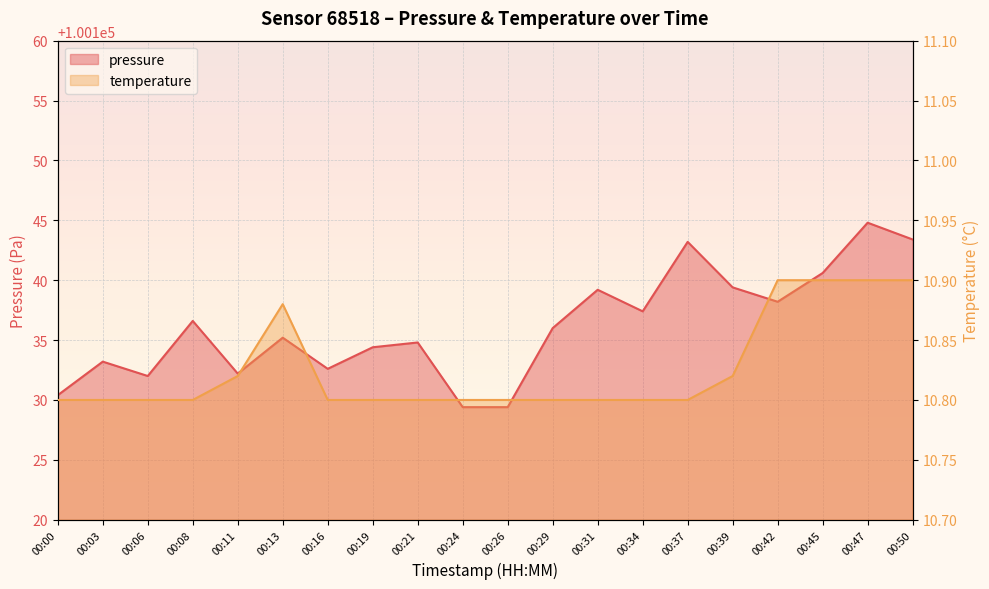

How many lines are shown in the chart?

2